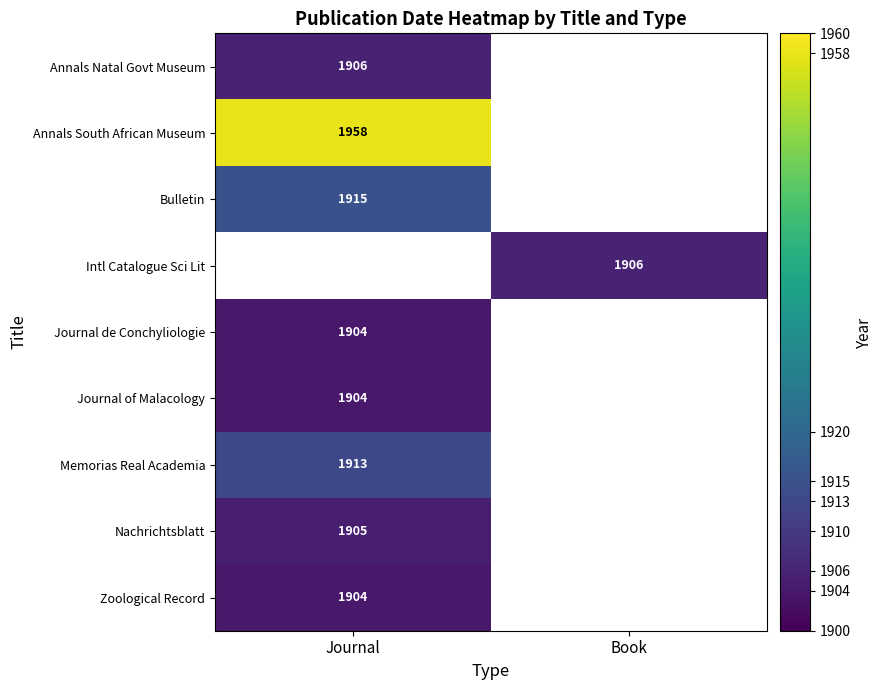

The Zoological Record series shows 2525 at Journal. True or false?

False